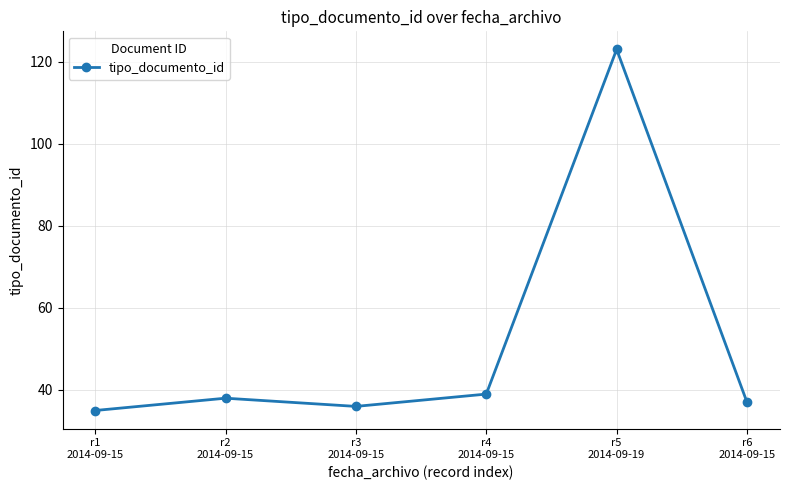

Rank the categories by value from highest to lowest.

r5
2014-09-19, r4
2014-09-15, r2
2014-09-15, r6
2014-09-15, r3
2014-09-15, r1
2014-09-15